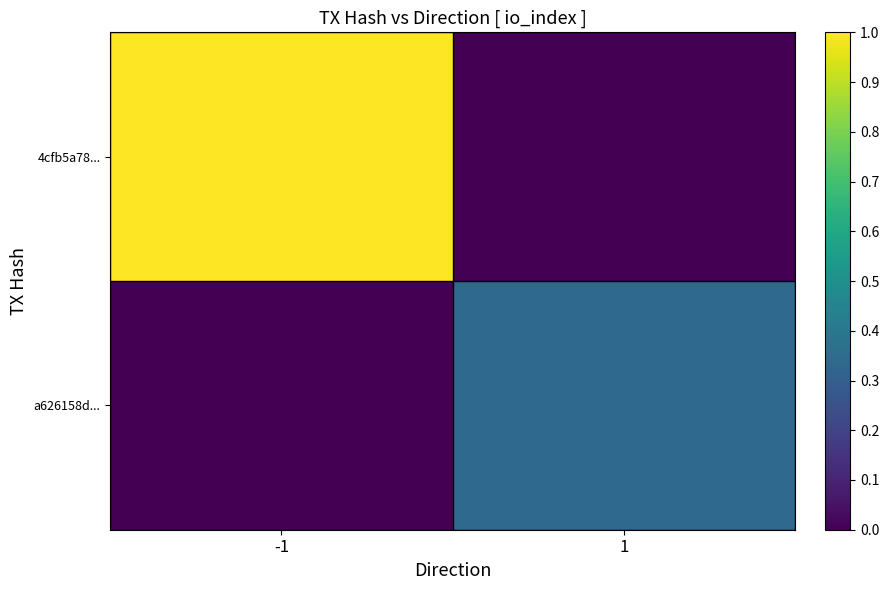

Which category has the lowest value across all series?

1